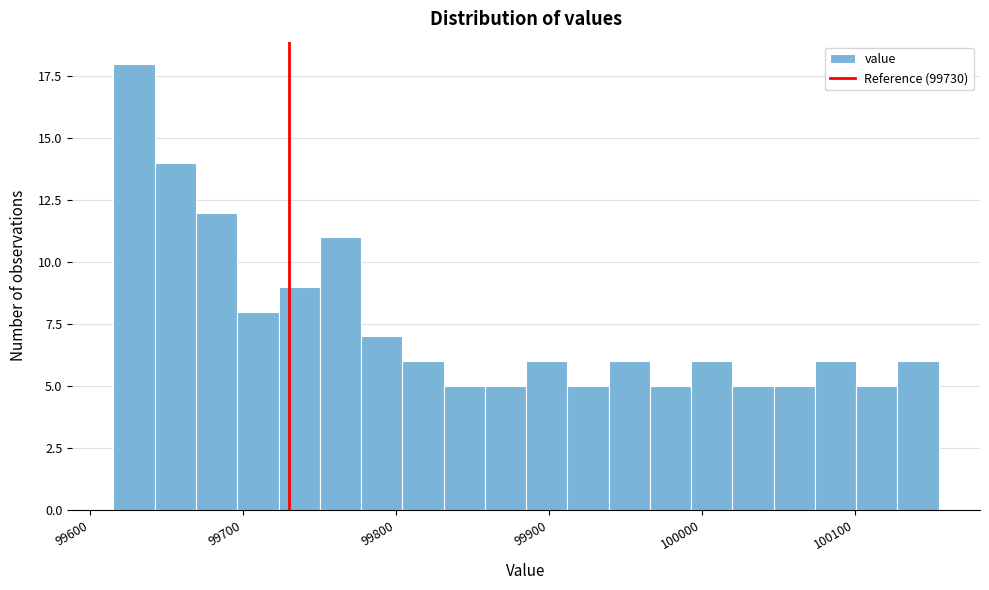

Around what value on the x-axis is the tallest bar? Give the approximate position of its centre, as read against the axis.

99630